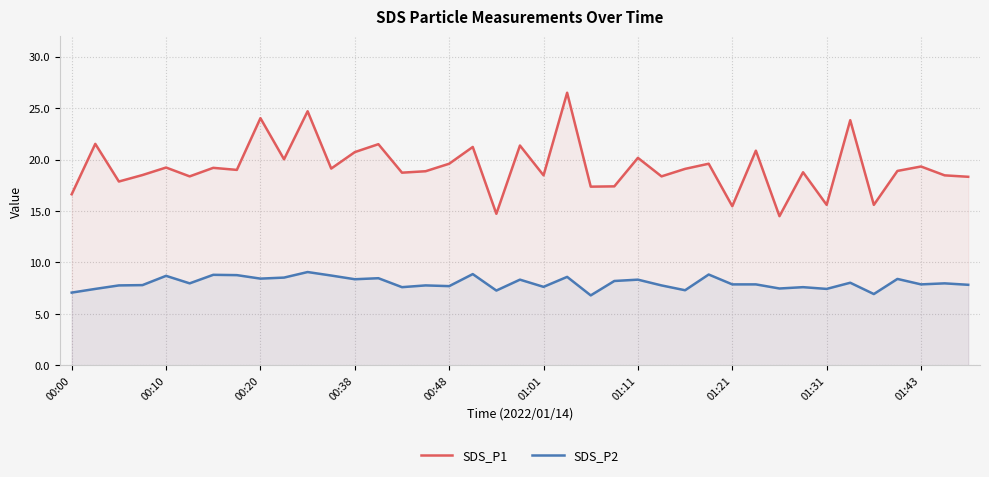

At how many categories does at least one series exceed 19?

19